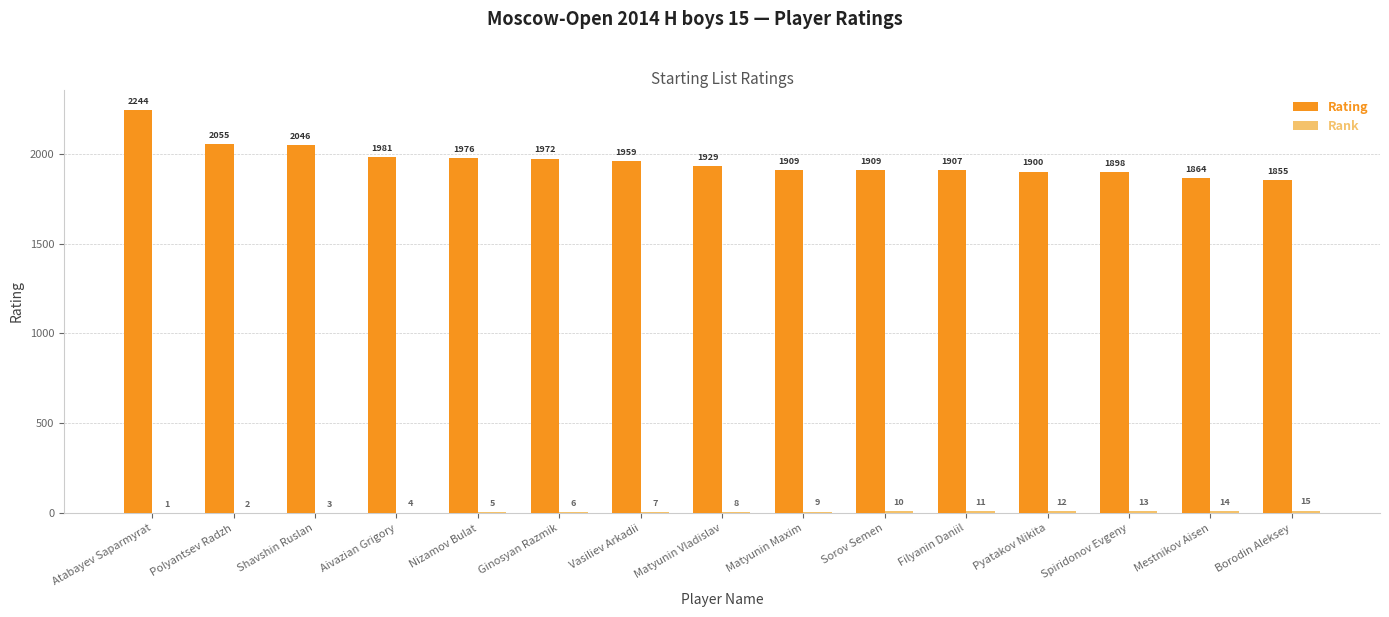

What is the sum of all Rating values?

29404